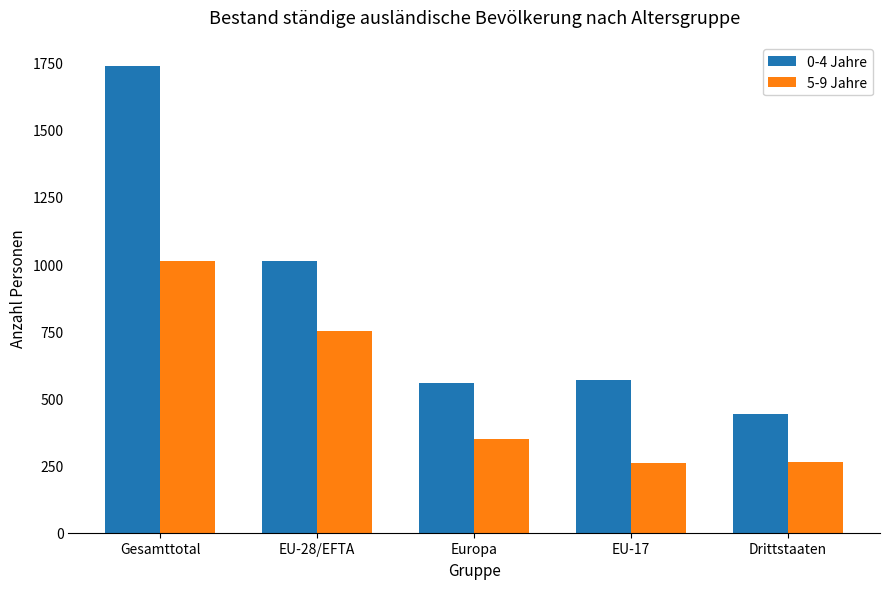

How many categories are shown in the chart?

5